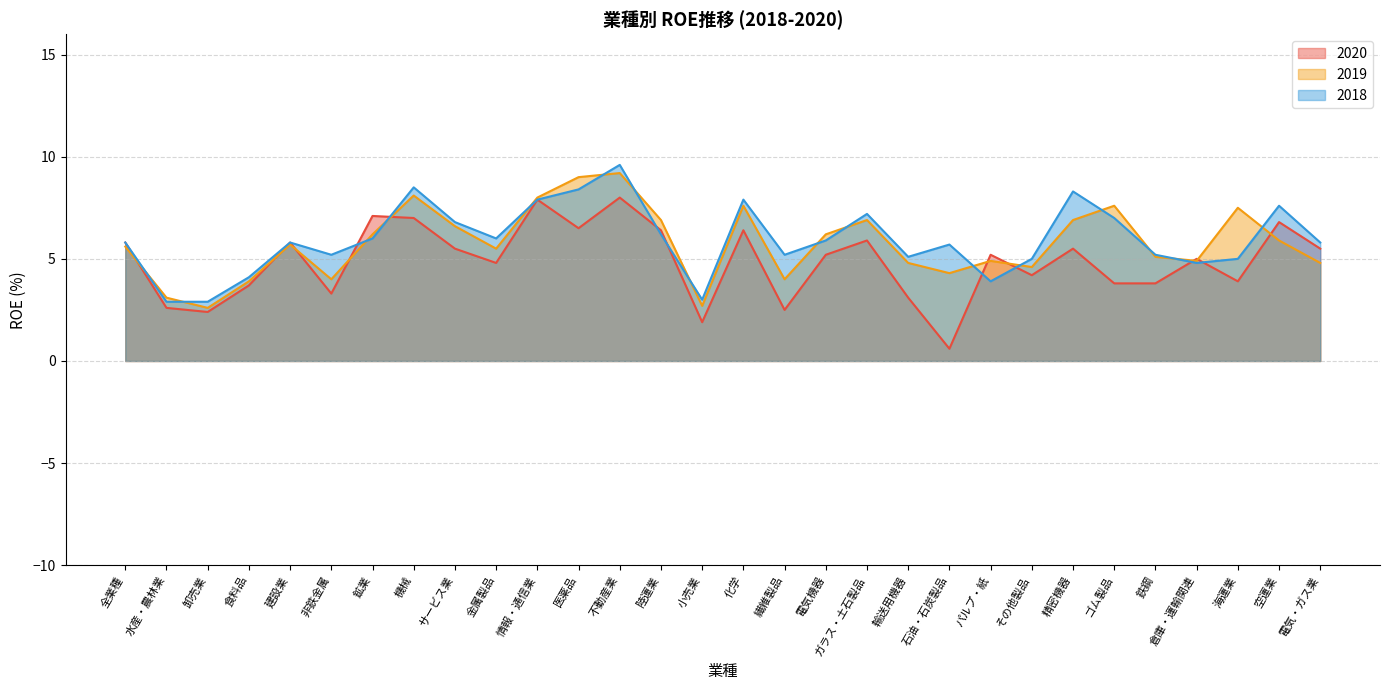

What is the approximate value of 2019 at 空運業?

5.9